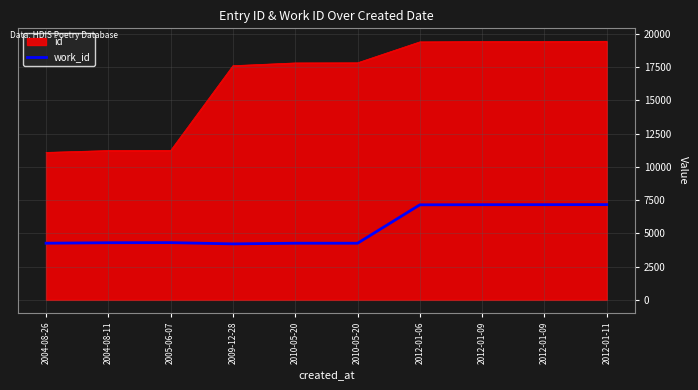

Reading left to right, extract all data points from this chart.

4258	4294	4302	4208	4257	4257	7144	7153	7155	7160